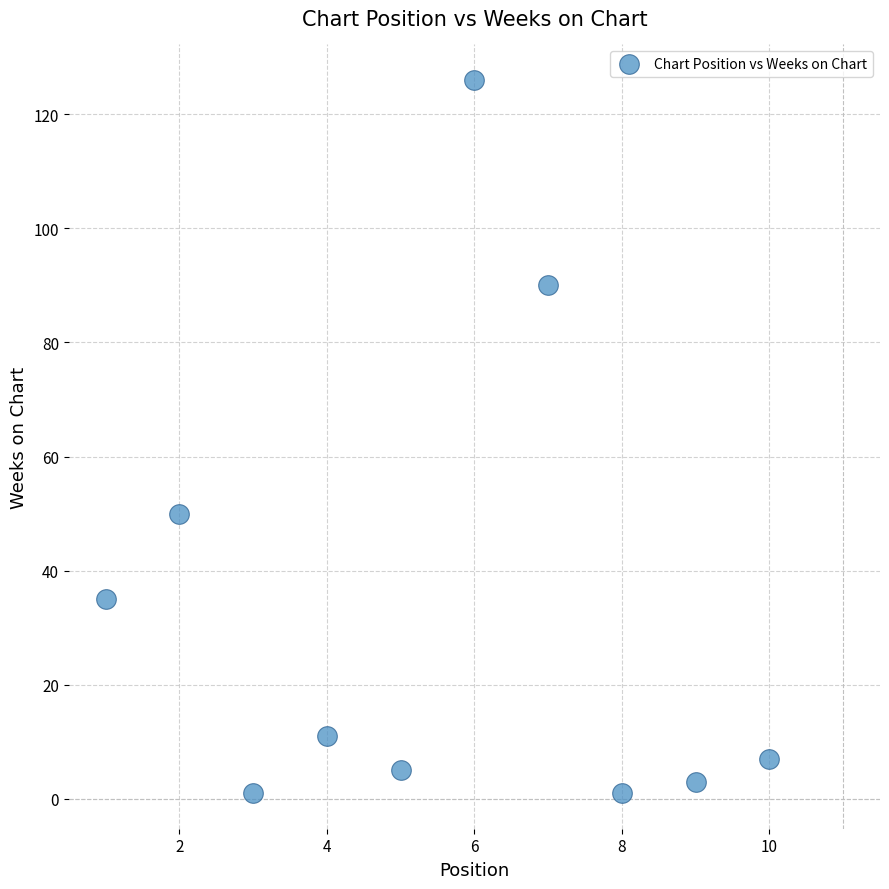

What Y value in the scatter plot is closest to 63?

50